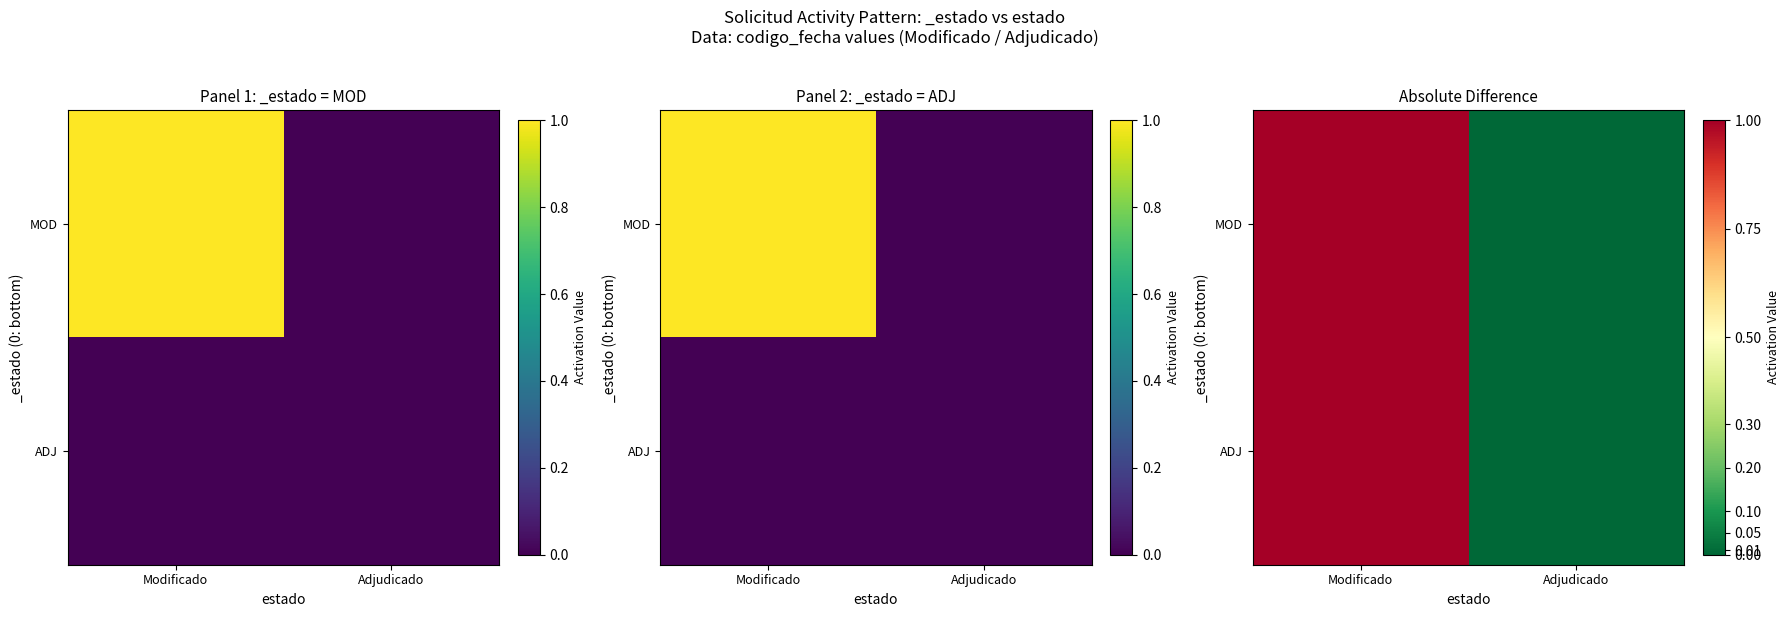

What is the difference between the MOD values at Modificado and Adjudicado?

1